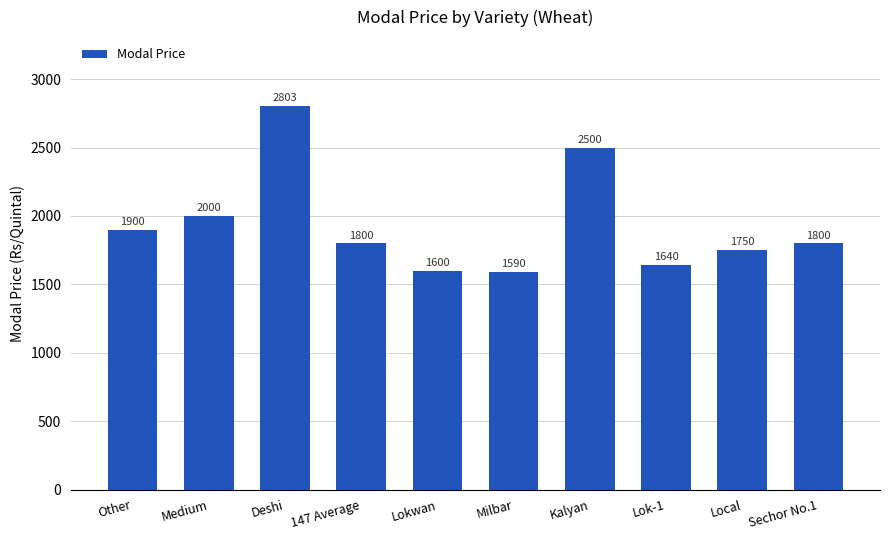

What is the difference between the second highest and minimum values?

910